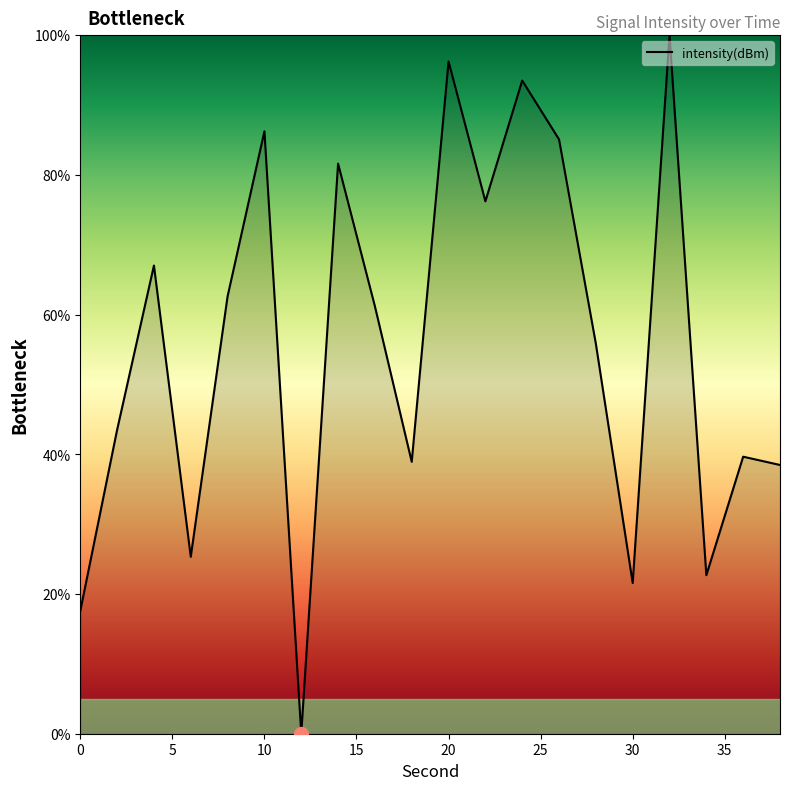

How many interior local valleys (lower than both neighbors) does the data have?

6